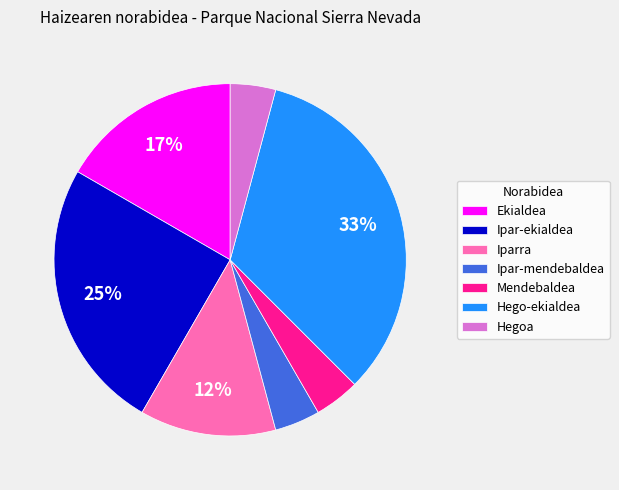

What percentage is the Mendebaldea slice, to the nearest percent?

4%